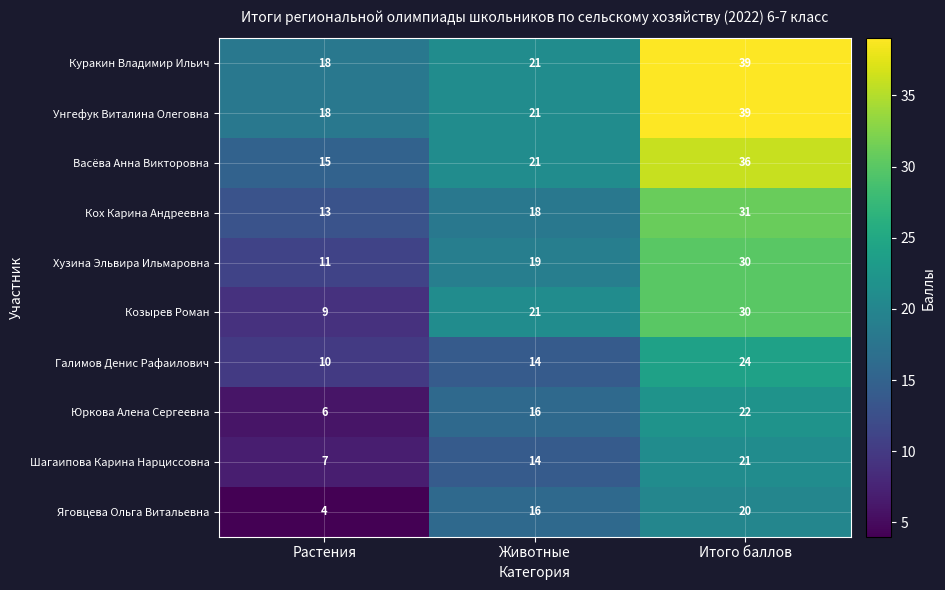

What is the difference between the maximum and second lowest values in the Васёва Анна Викторовна series?

15